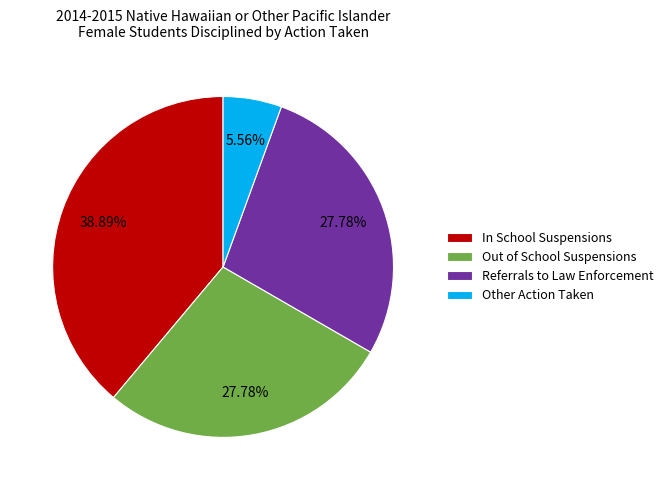

What is the smallest slice in the pie chart?

Other Action Taken